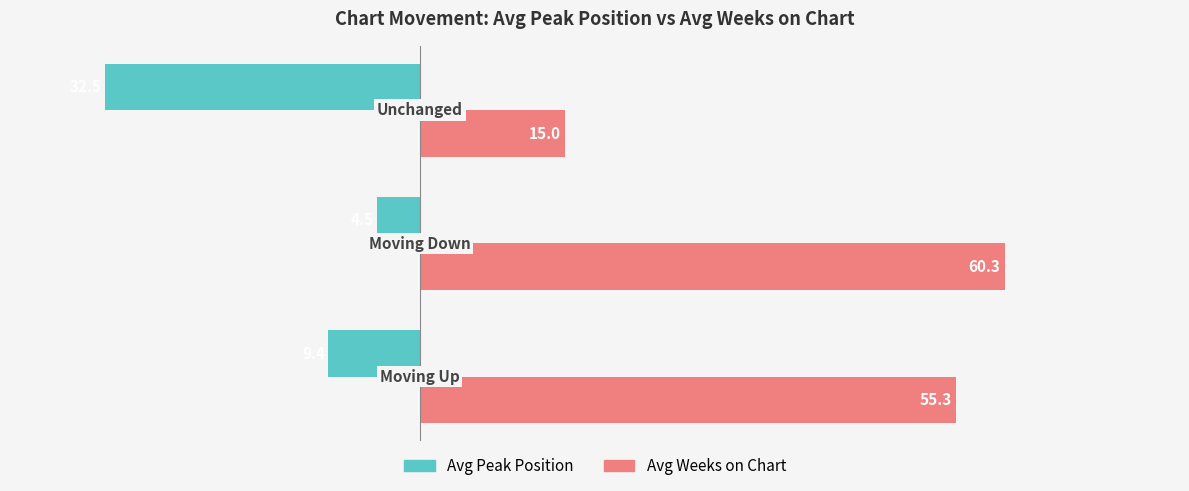

How many series are shown in this chart?

2